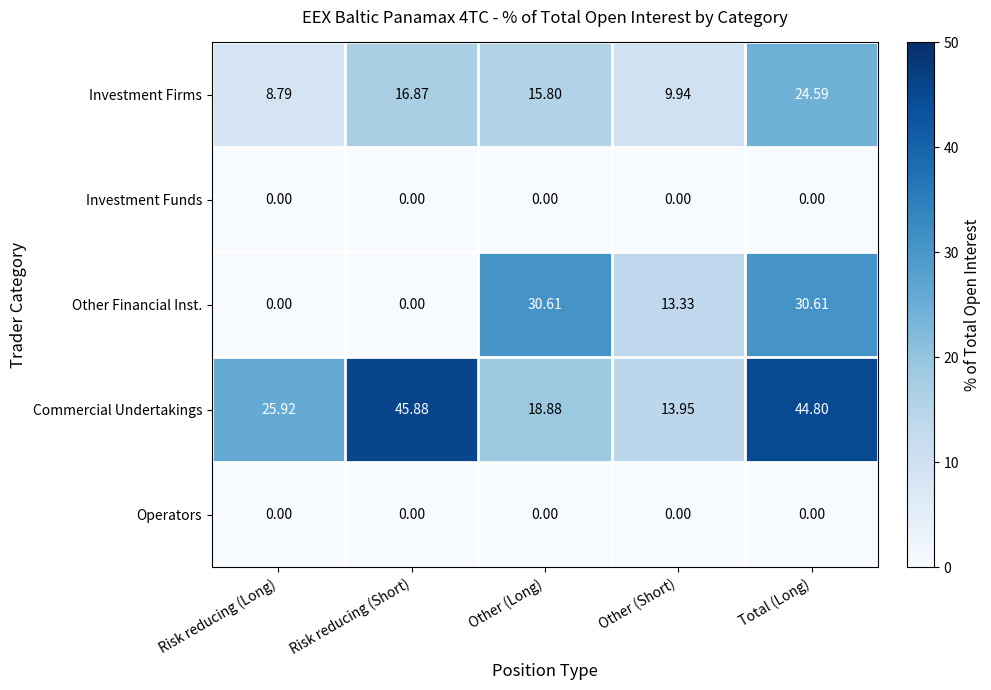

At which category is the sum across all series the highest?

Total (Long)